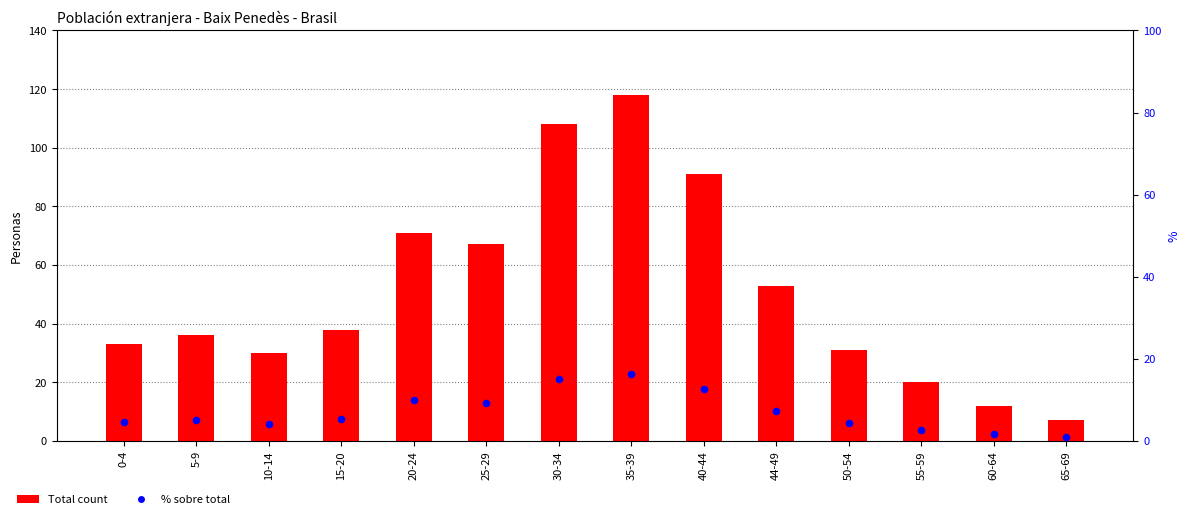

At which category is the sum across all series the highest?

35-39